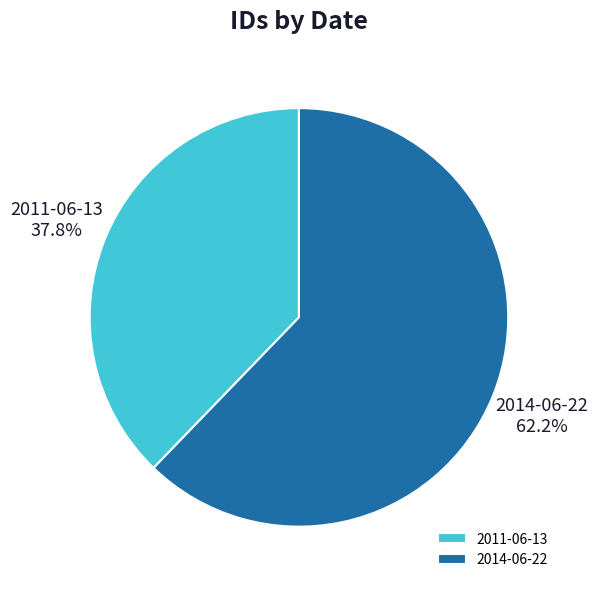

Count the number of slices in the pie.

2